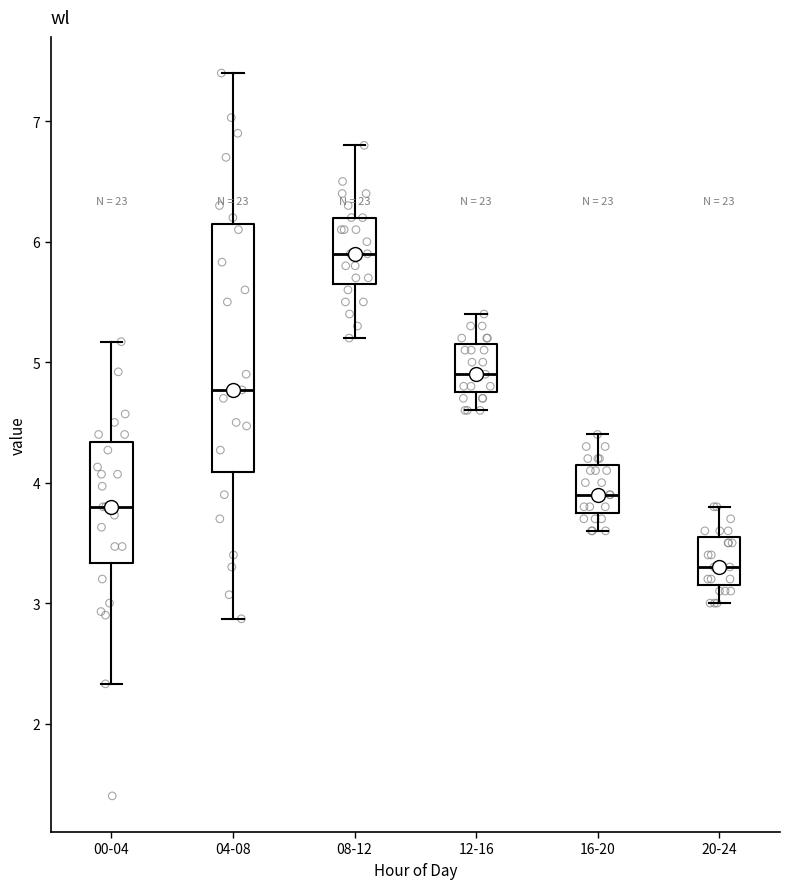

Reading left to right, read every box against the y-axis: the position of its median line, the range the box covers, and the ends of its whiskers. The values are not printed on the chart, so give them approximately, as read against the axis.

00-04: median 3.8, box 3.3 to 4.3, whiskers 2.3 to 5.2
04-08: median 4.8, box 4.1 to 6.2, whiskers 2.9 to 7.4
08-12: median 5.9, box 5.7 to 6.2, whiskers 5.2 to 6.8
12-16: median 4.9, box 4.8 to 5.2, whiskers 4.6 to 5.4
16-20: median 3.9, box 3.8 to 4.2, whiskers 3.6 to 4.4
20-24: median 3.3, box 3.2 to 3.6, whiskers 3.0 to 3.8